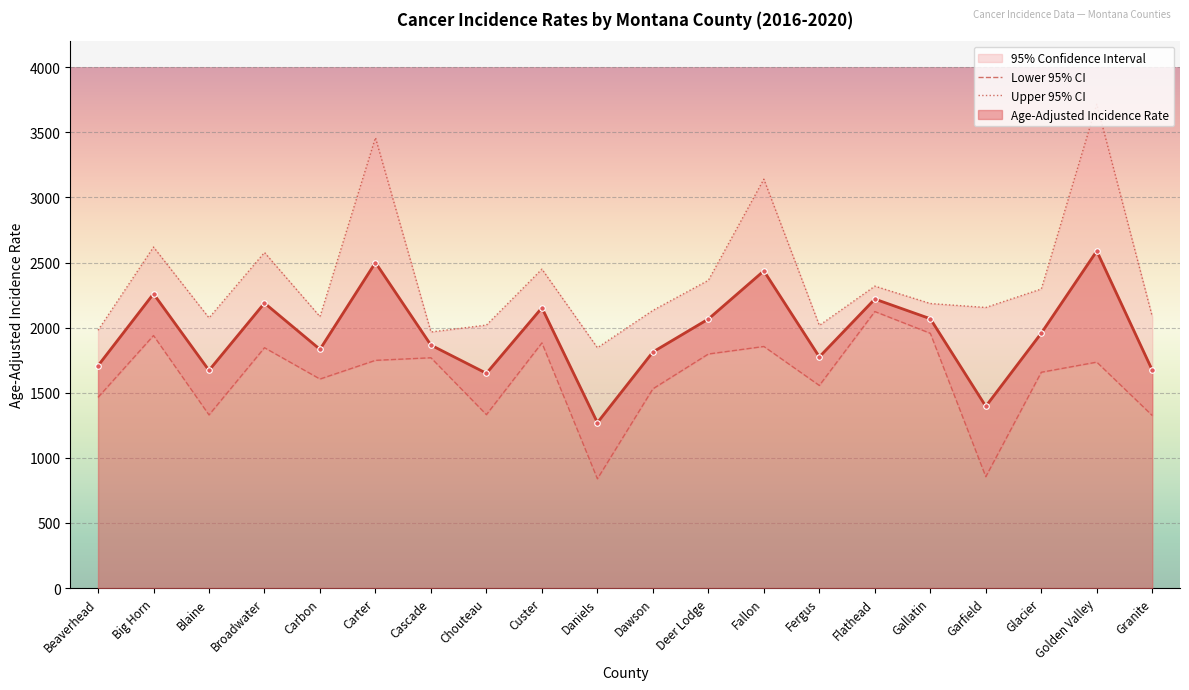

What is the value of the Age-Adjusted Incidence Rate point at the 20th from the left?

1673.2